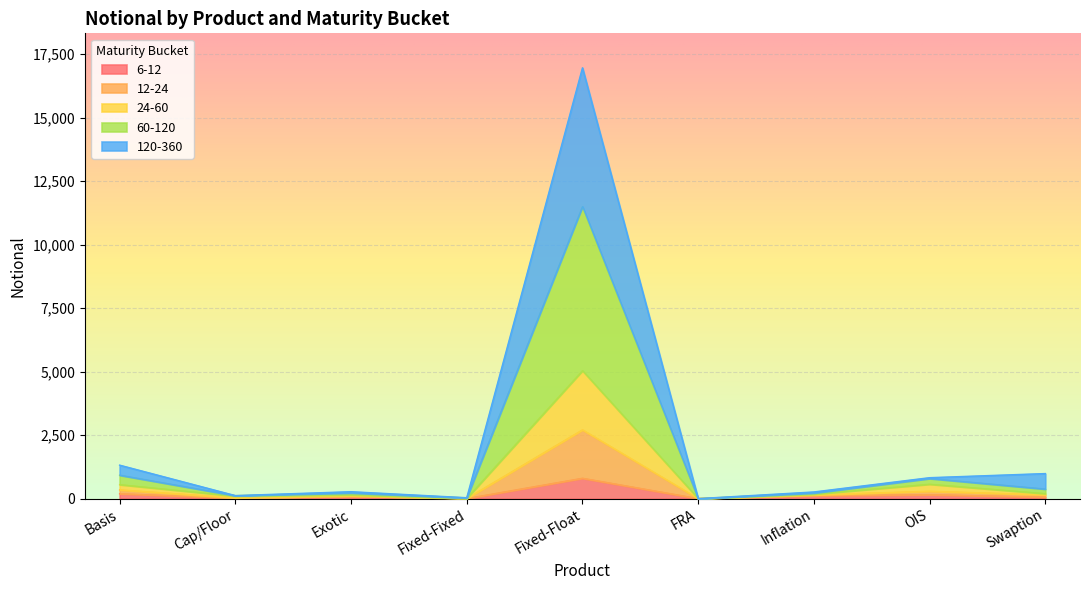

Count the number of categories in the chart.

9